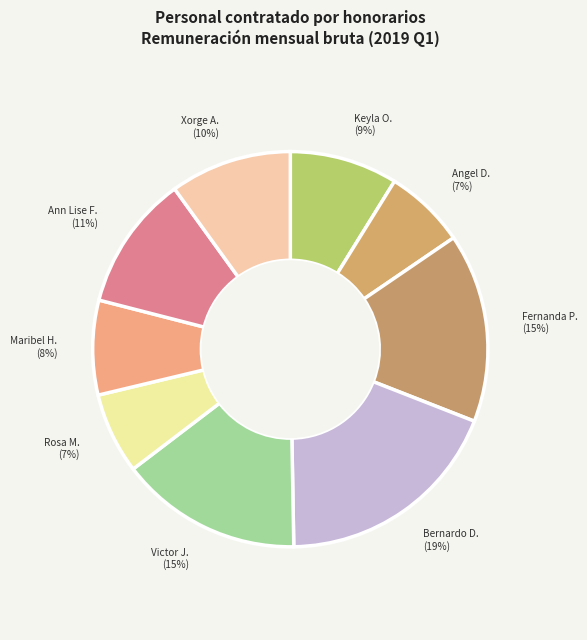

How many slices are in this pie chart?

9